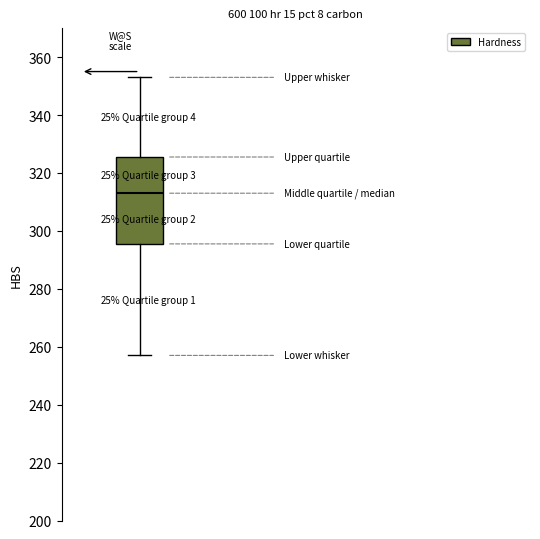

Read this box plot against the y-axis: the position of the median line, the range covered by the box, and the ends of both whiskers. The values are not printed on the chart, so give them approximately, as read against the axis.

median 314, box 296 to 326, whiskers 258 to 354